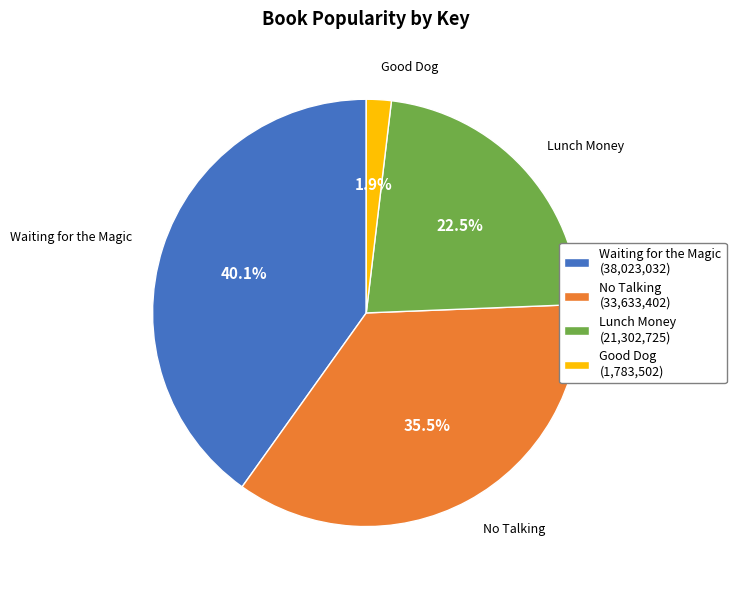

Do No Talking and Lunch Money together represent more than half of the pie?

Yes